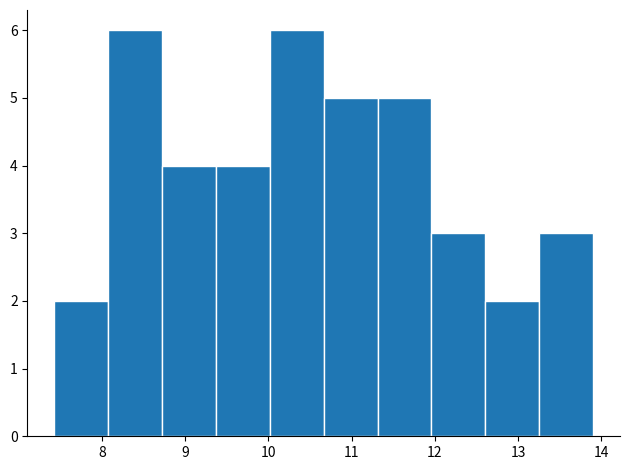

Reading left to right, list every bar in this chart as the range it spans on the x-axis followed by its height. Neither the bar edges nor the heights are printed on the chart, so give them approximately, as read against the axes.

7.4 to 8.1: 2
8.1 to 8.7: 6
8.7 to 9.4: 4
9.4 to 10.0: 4
10.0 to 10.7: 6
10.7 to 11.3: 5
11.3 to 12.0: 5
12.0 to 12.6: 3
12.6 to 13.3: 2
13.3 to 13.9: 3